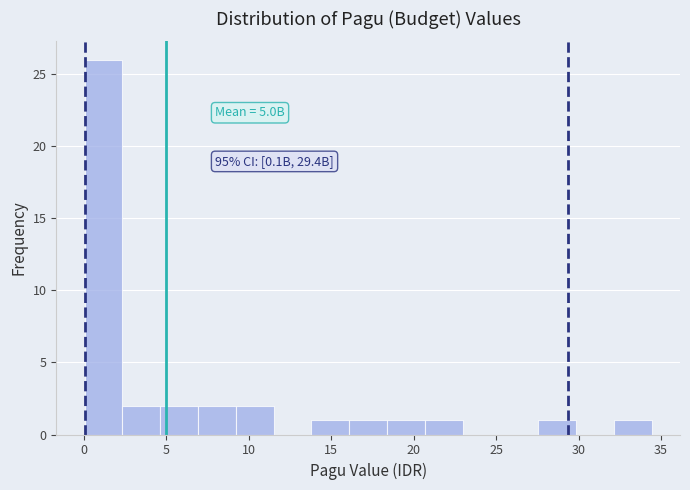

Which range on the x-axis has the tallest bar?

0.0 to 2.5